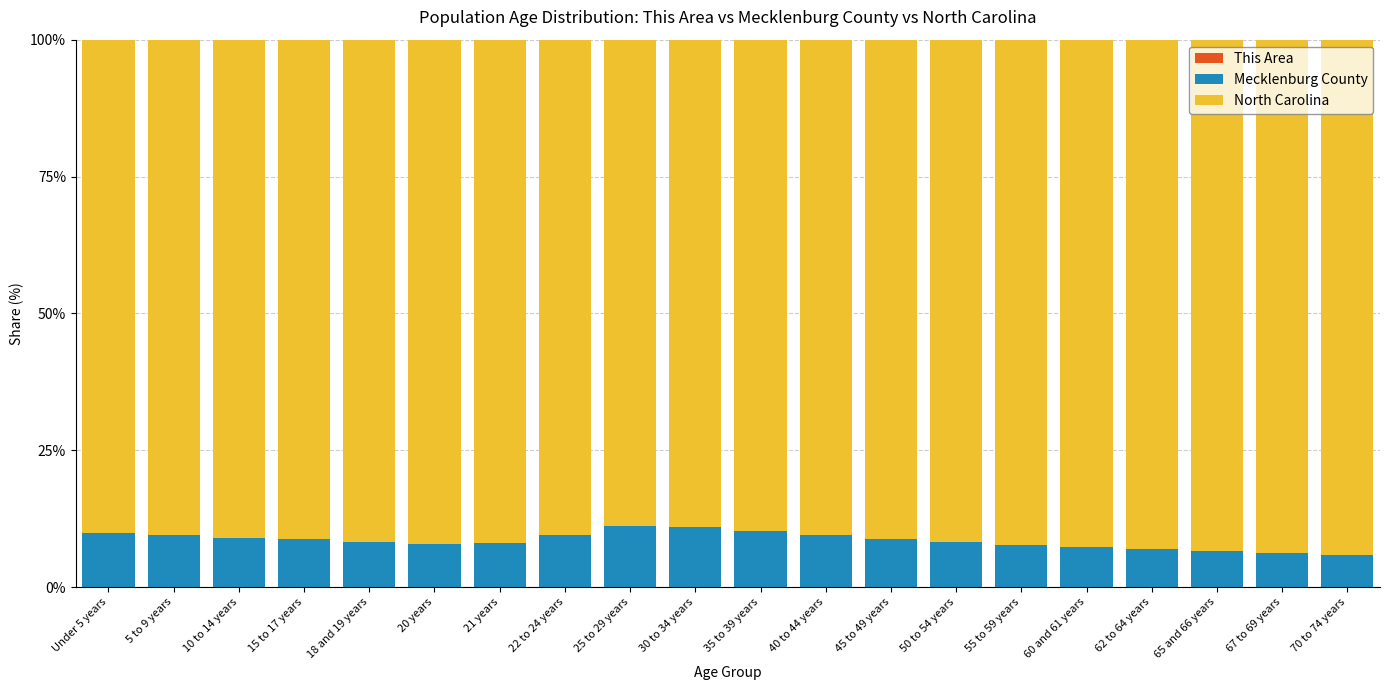

Which has a higher value, 10 to 14 years or 60 and 61 years?

10 to 14 years